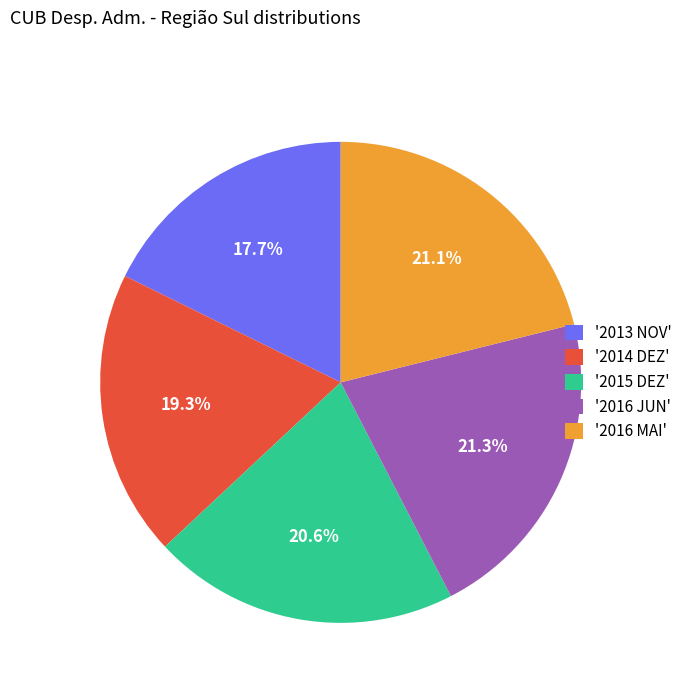

What portion of the pie excludes '2016 MAI'?

78.9%